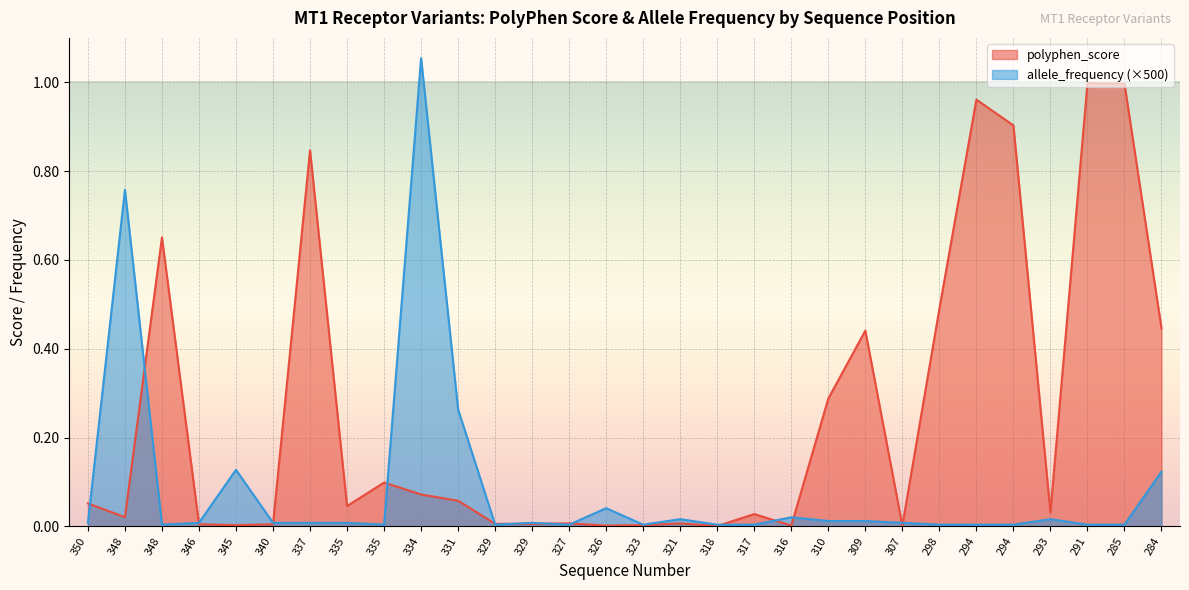

What are all the series names shown in the legend?

polyphen_score, allele_frequency (×500)